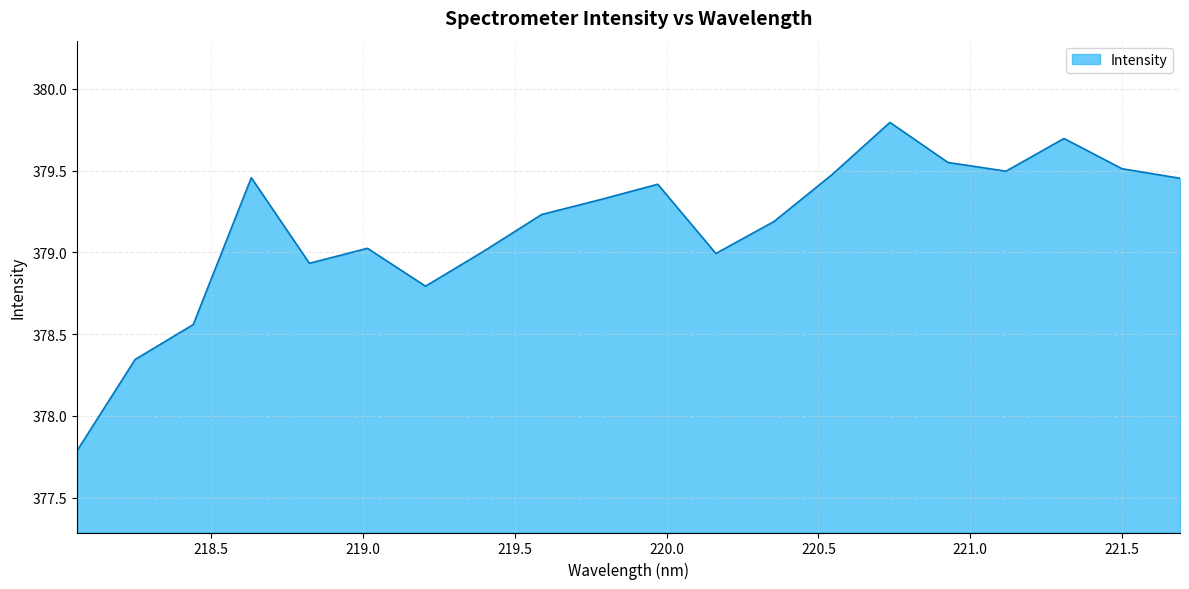

What is the difference between the maximum and minimum values?

2.0